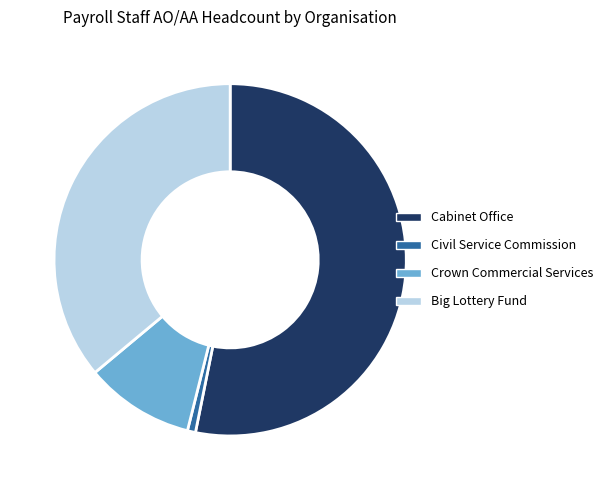

True or false: Civil Service Commission accounts for 15% of the total.

False